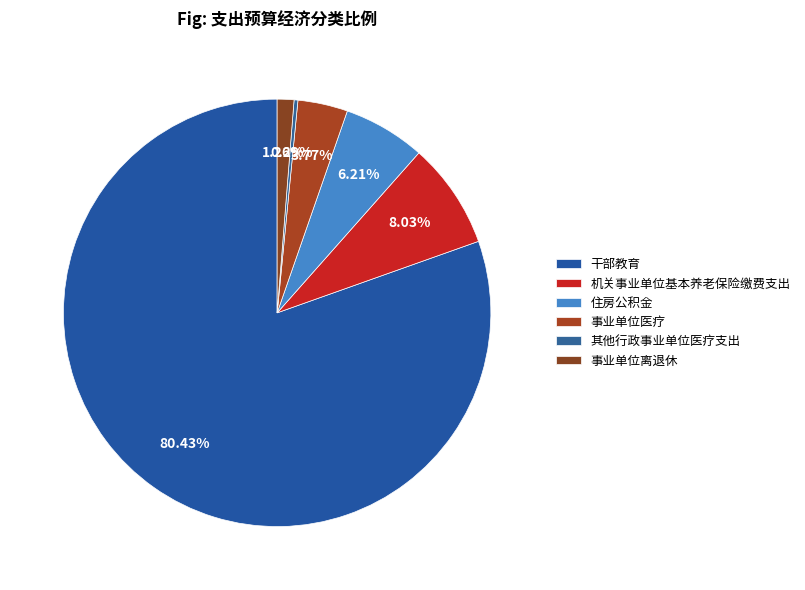

To the nearest percent, what is the average slice percentage?

17%